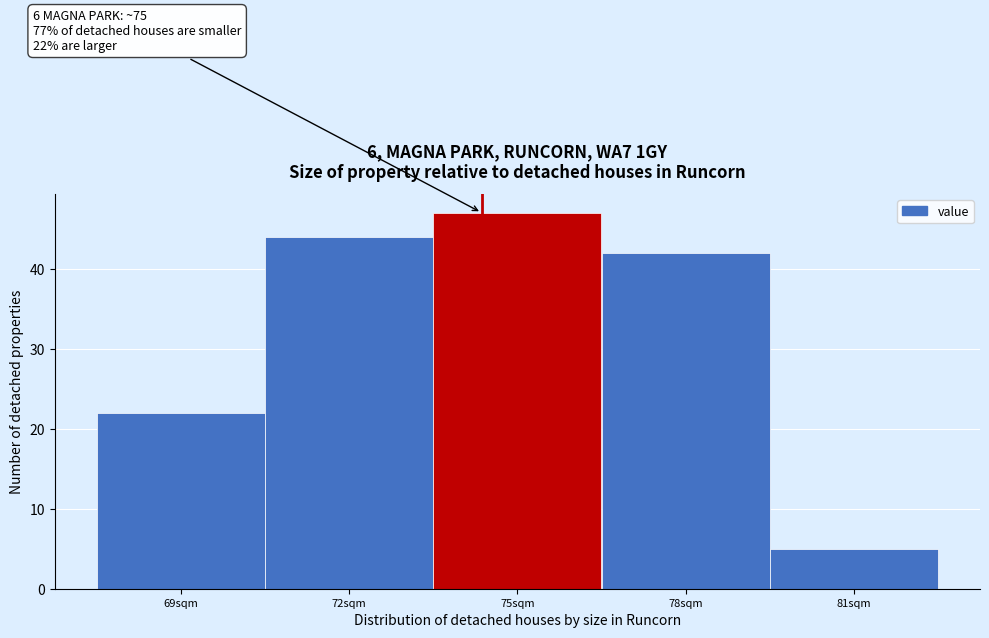

Reading right to left, transcribe all the data shown in this chart.

5	42	47	44	22